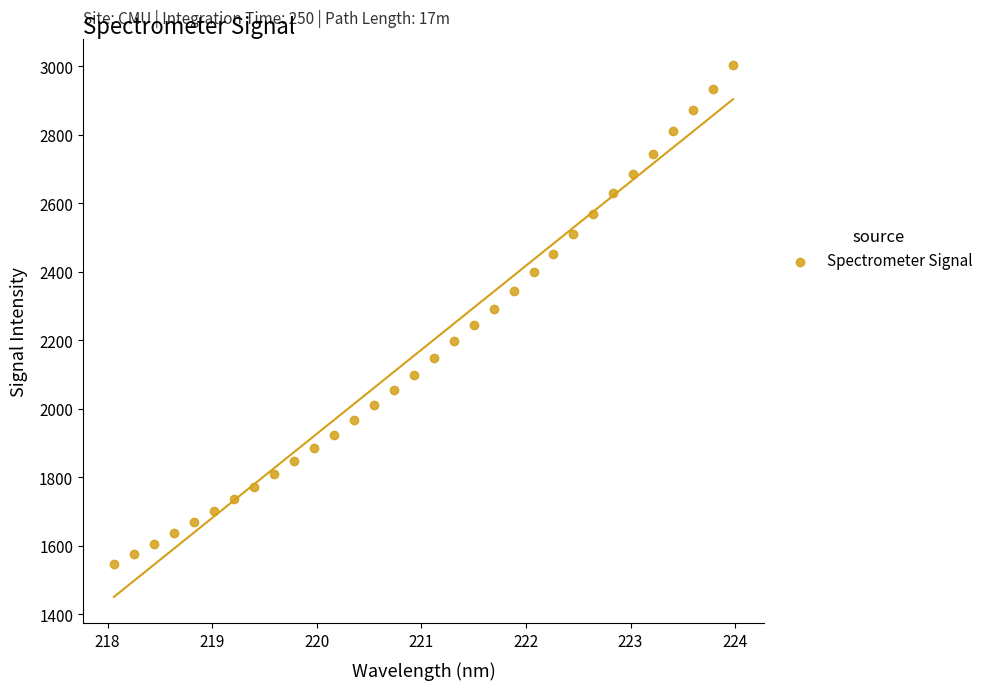

What is the range of X values (max minus min)?

5.9